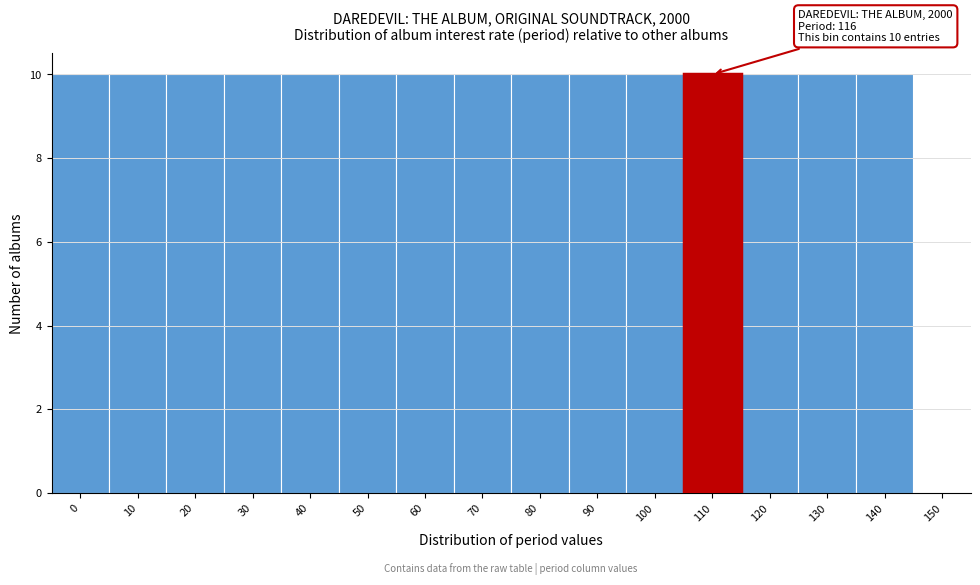

Reading right to left, list all the values displayed in this chart.

150=0	140=10	130=10	120=10	110=10	100=10	90=10	80=10	70=10	60=10	50=10	40=10	30=10	20=10	10=10	0=10